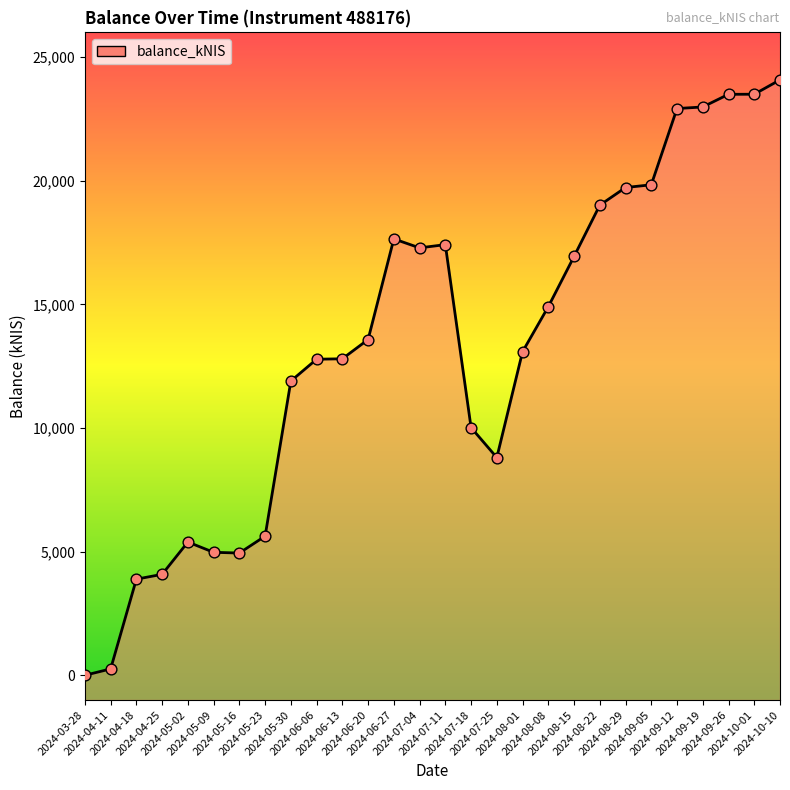

What is the change in value from 2024-07-25 to 2024-08-15?

+8132.6